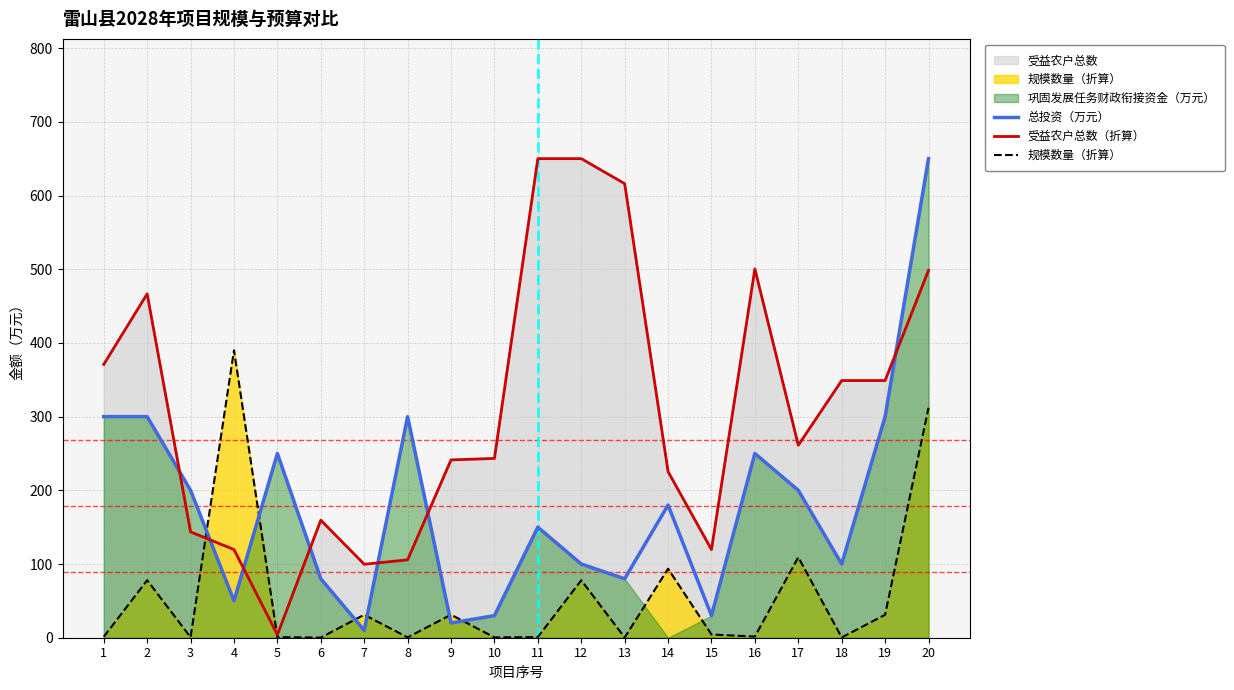

Is it true that 规模数量（折算） equals 0.4 at 10?

True